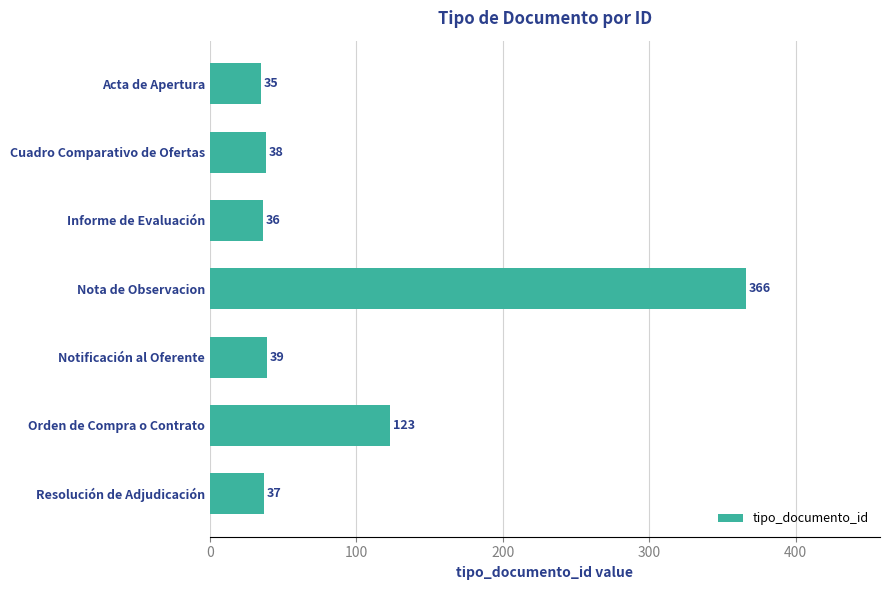

Does the chart contain any negative values?

No